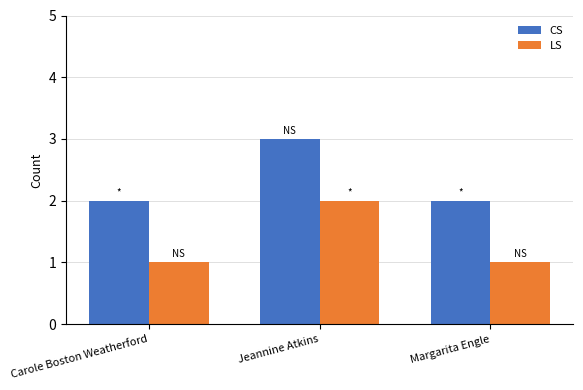

At which category is the sum across all series the highest?

Jeannine Atkins